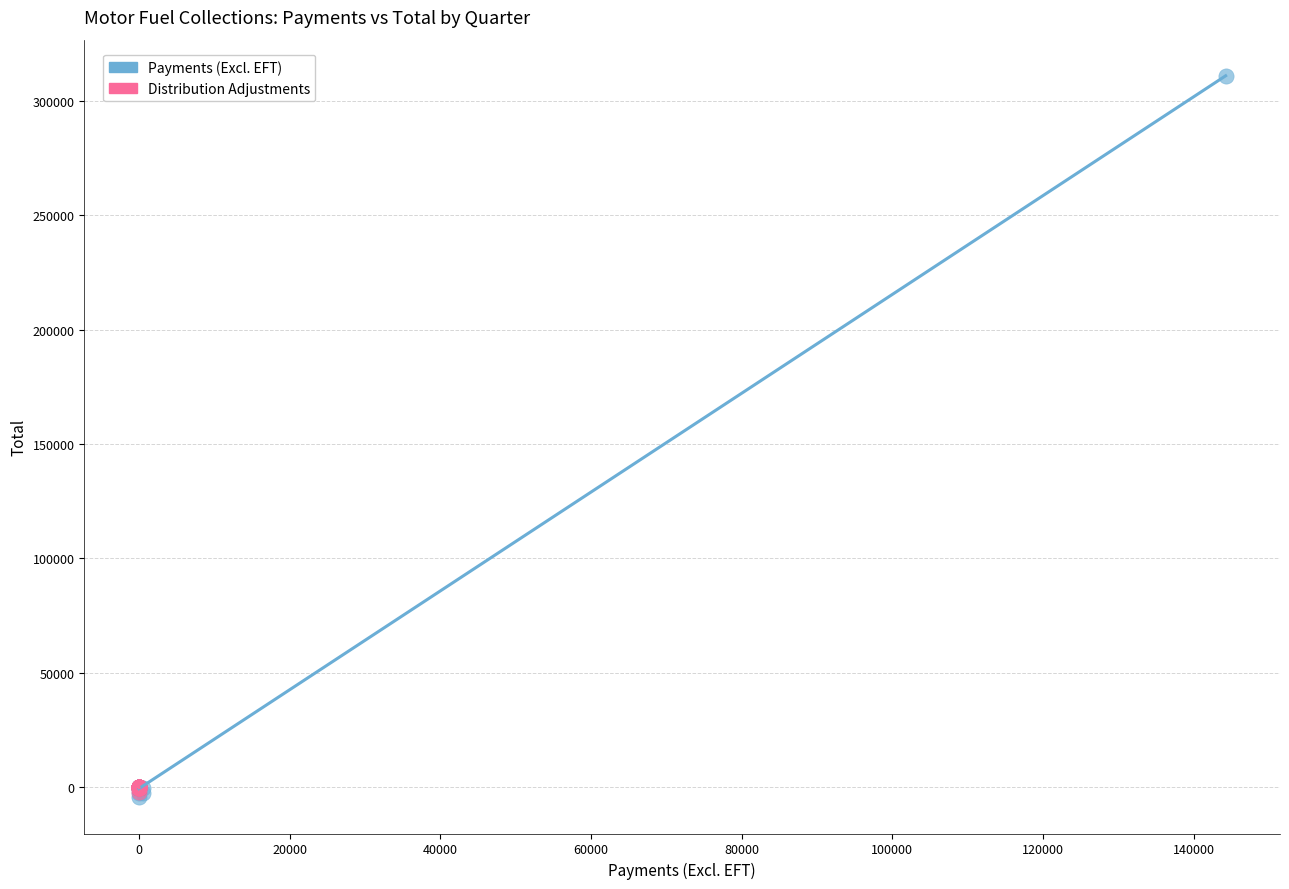

Which series reaches the maximum Y coordinate?

Payments (Excl. EFT)